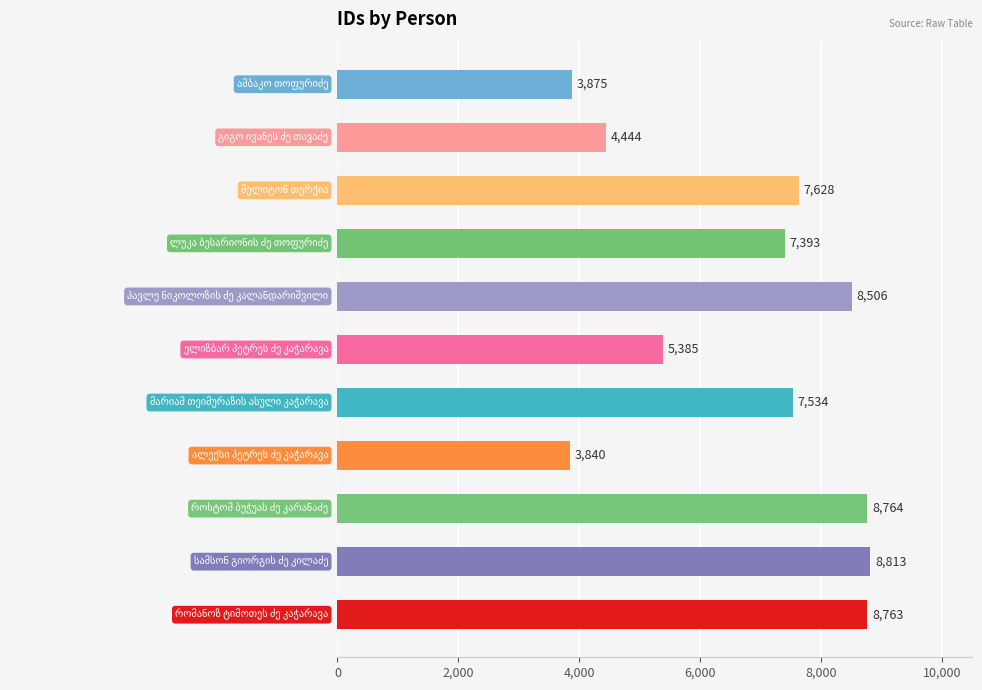

What is the difference between the second highest and second lowest values?

4889